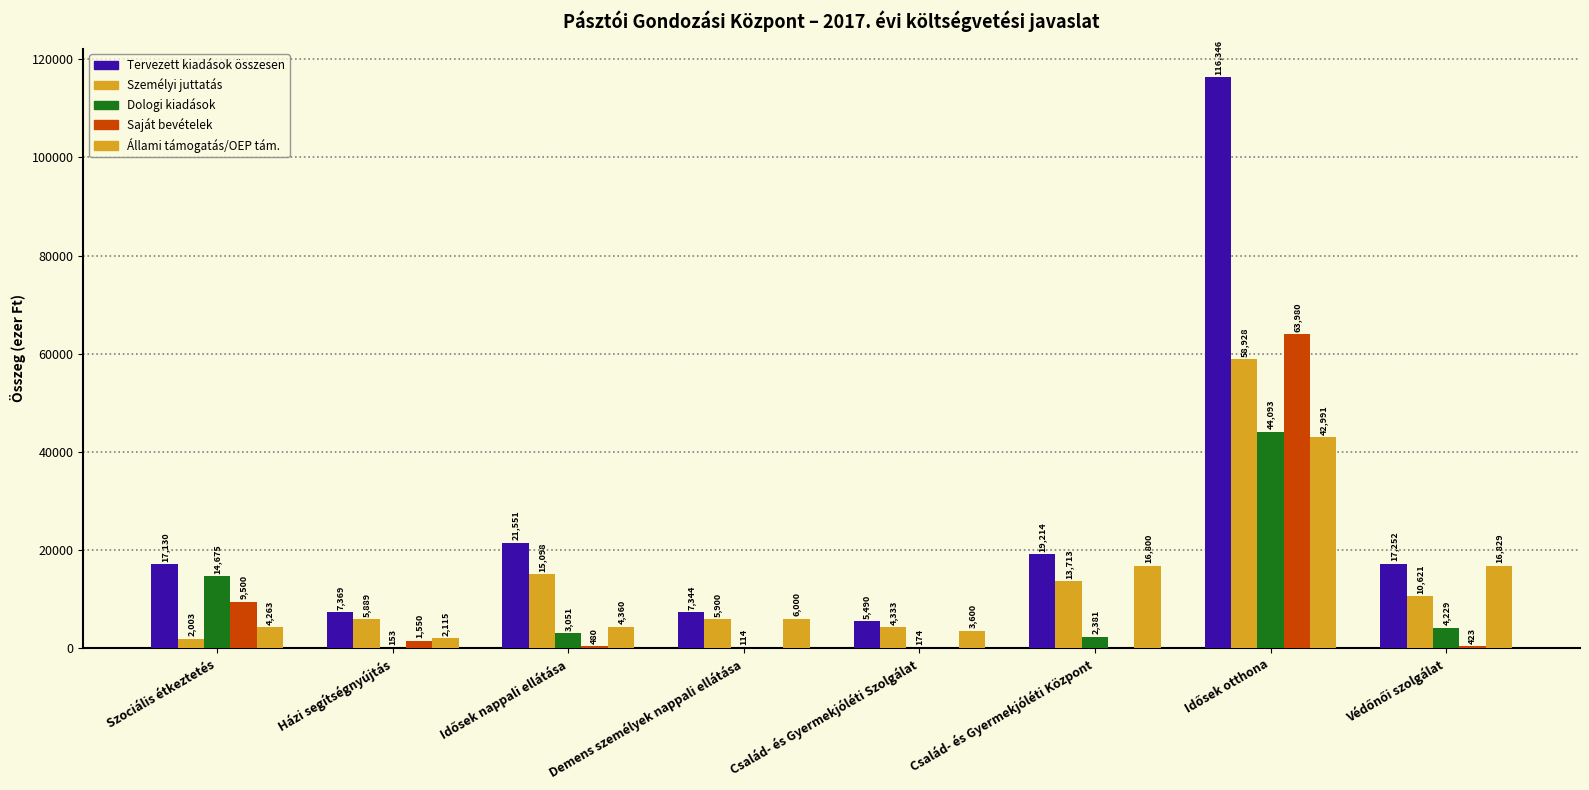

Count the number of categories in the chart.

8